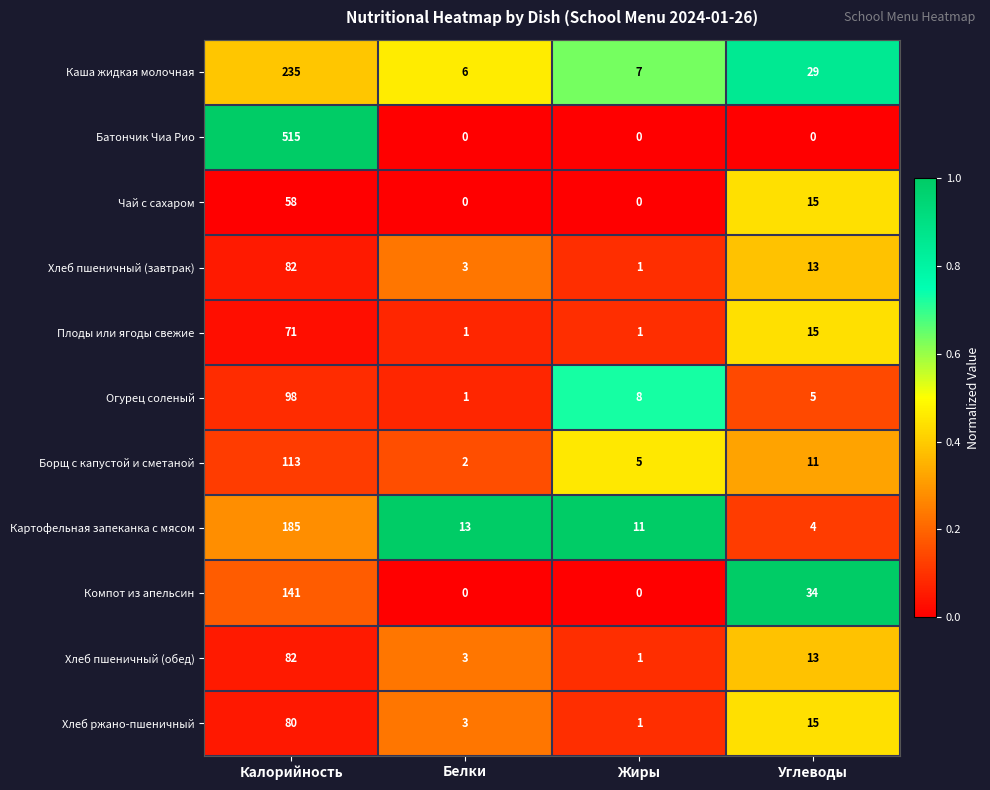

What is the average value of the Плоды или ягоды свежие series?

22